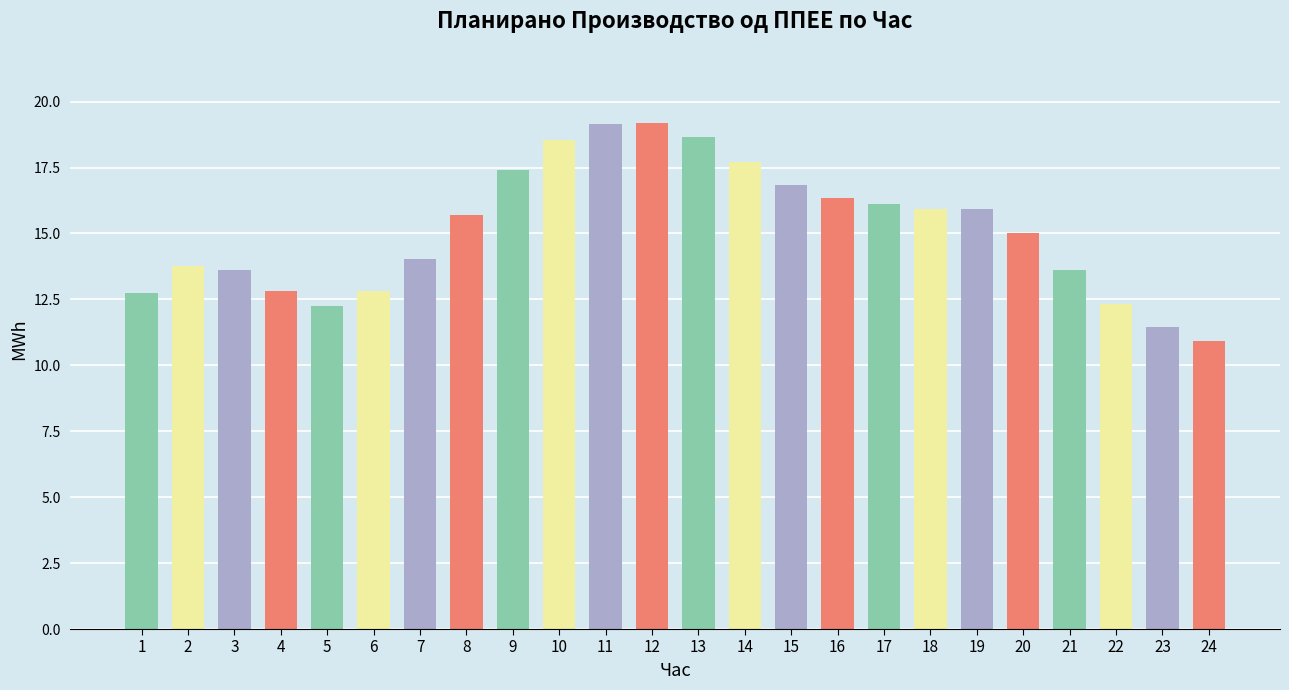

Which category has the lowest value across all series?

24